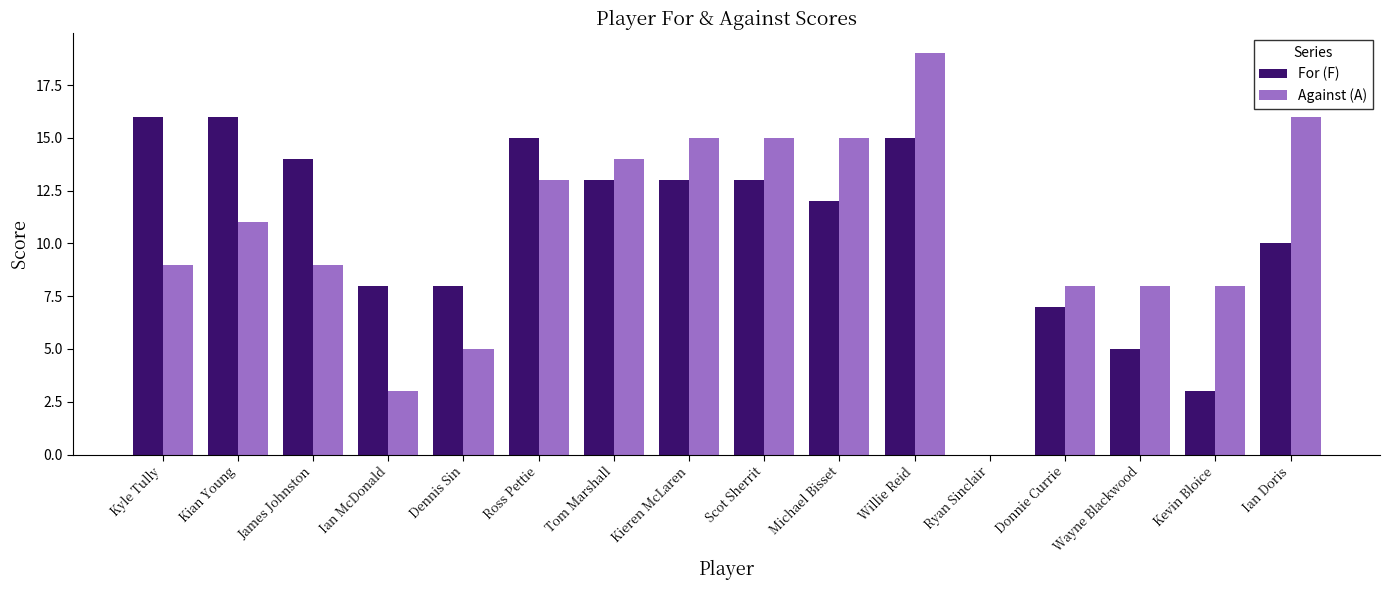

What are all the series names shown in the legend?

For (F), Against (A)